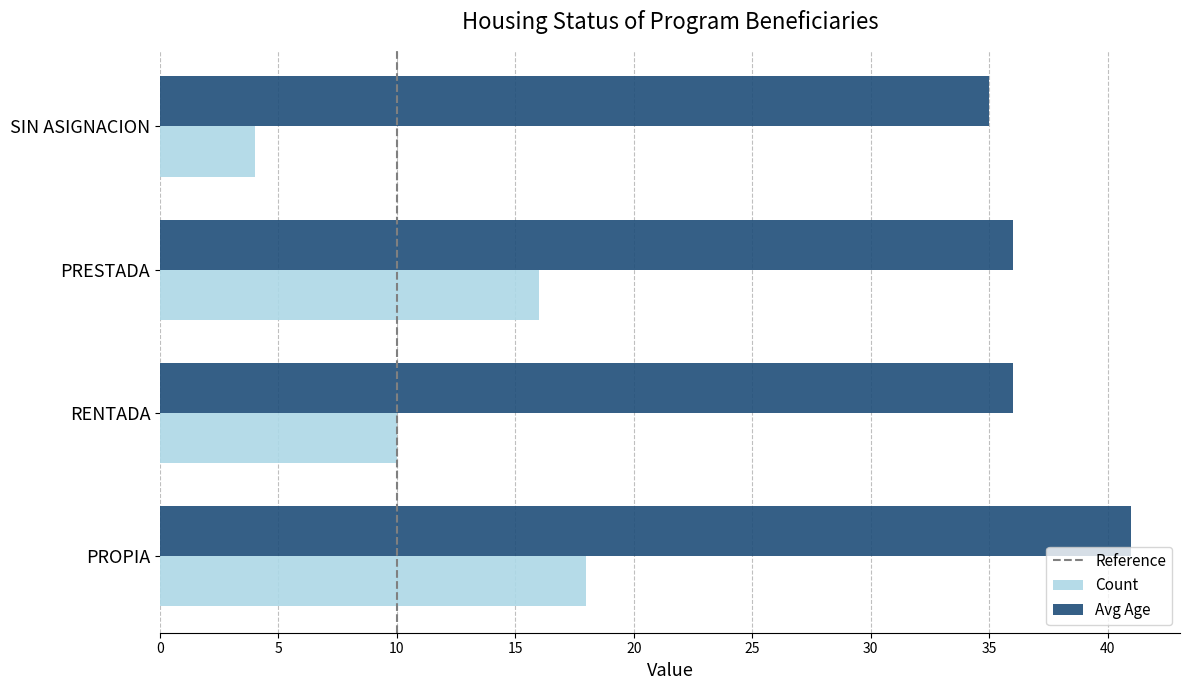

At which category is the sum across all series the highest?

PROPIA